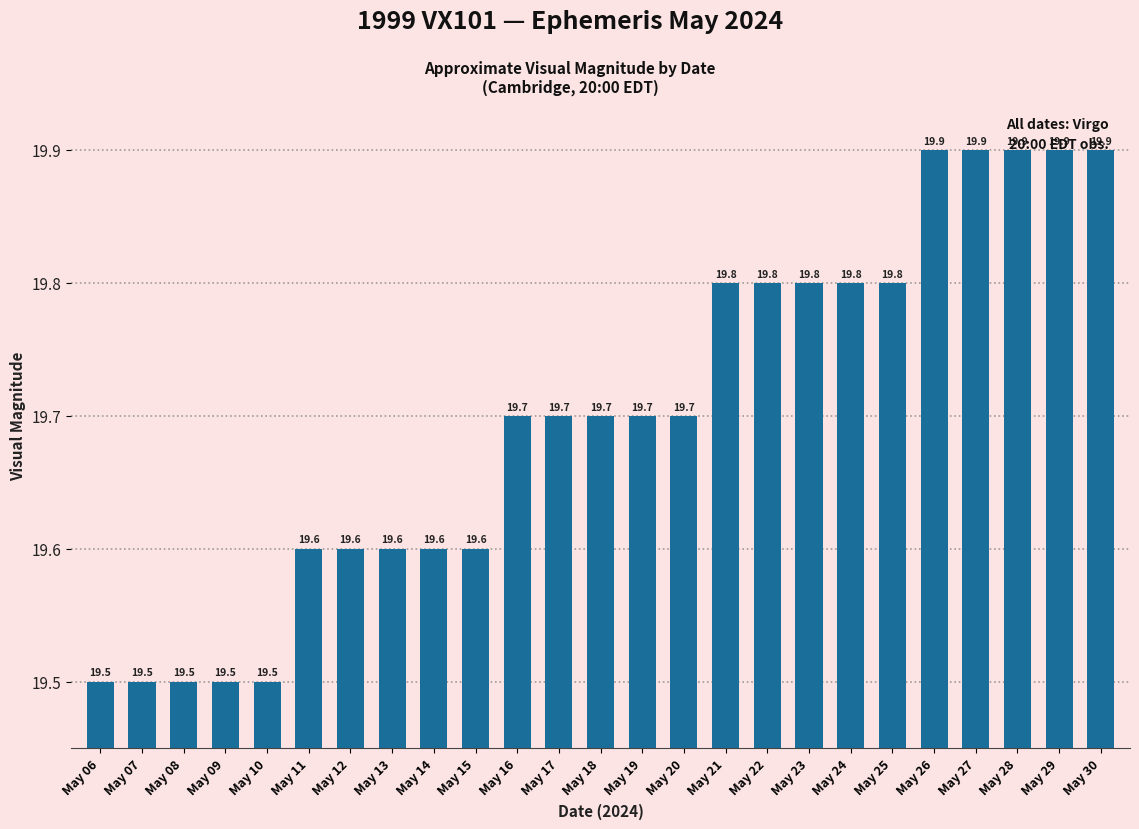

What is the difference between the maximum and second lowest values?

0.4